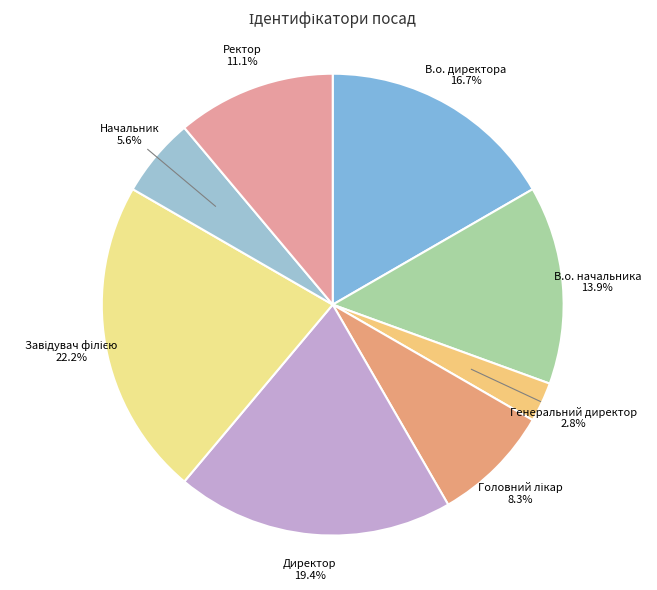

What portion of the pie excludes В.о. начальника?

86.1%